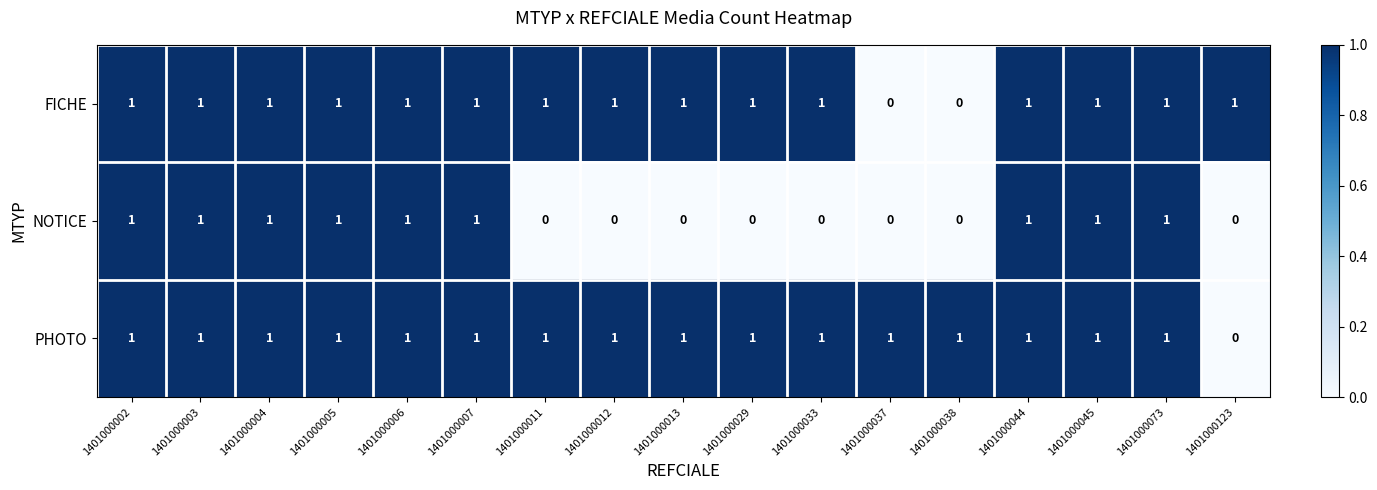

Is it true that PHOTO equals 2 at 1401000003?

False